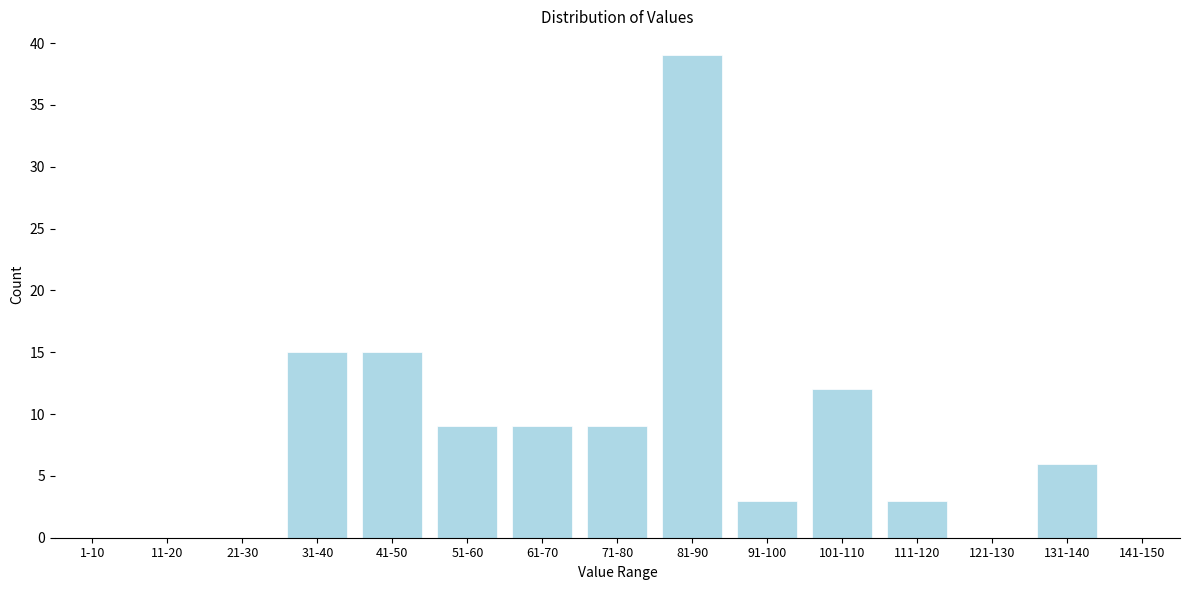

Reading right to left, extract all data points from this chart.

141-150=0	131-140=6	121-130=0	111-120=3	101-110=12	91-100=3	81-90=39	71-80=9	61-70=9	51-60=9	41-50=15	31-40=15	21-30=0	11-20=0	1-10=0